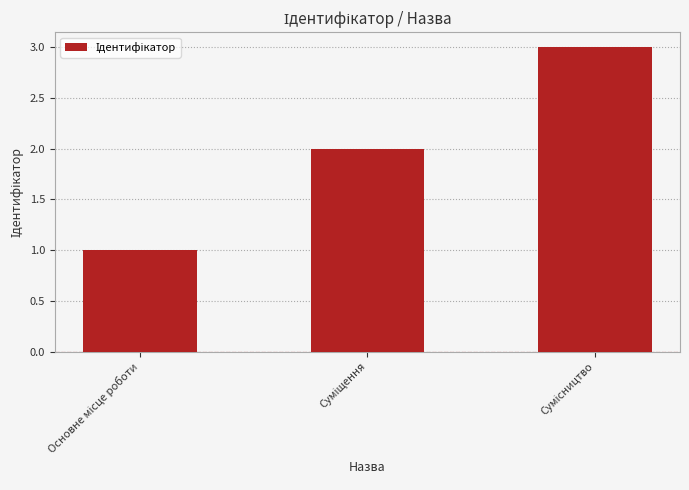

What is the sum of all values?

6